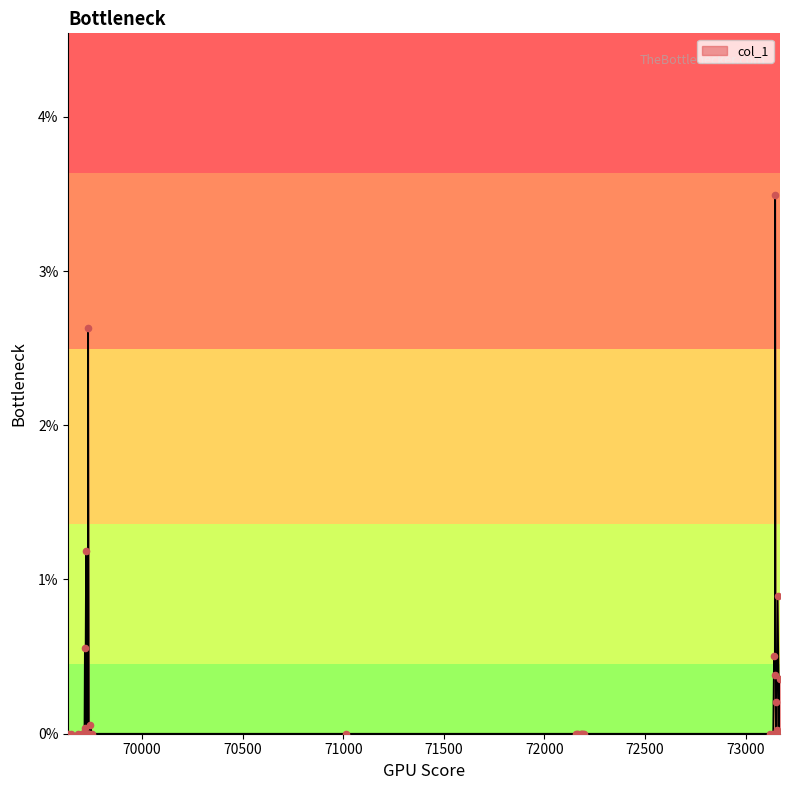

What is the difference between the maximum and minimum values?

3.5